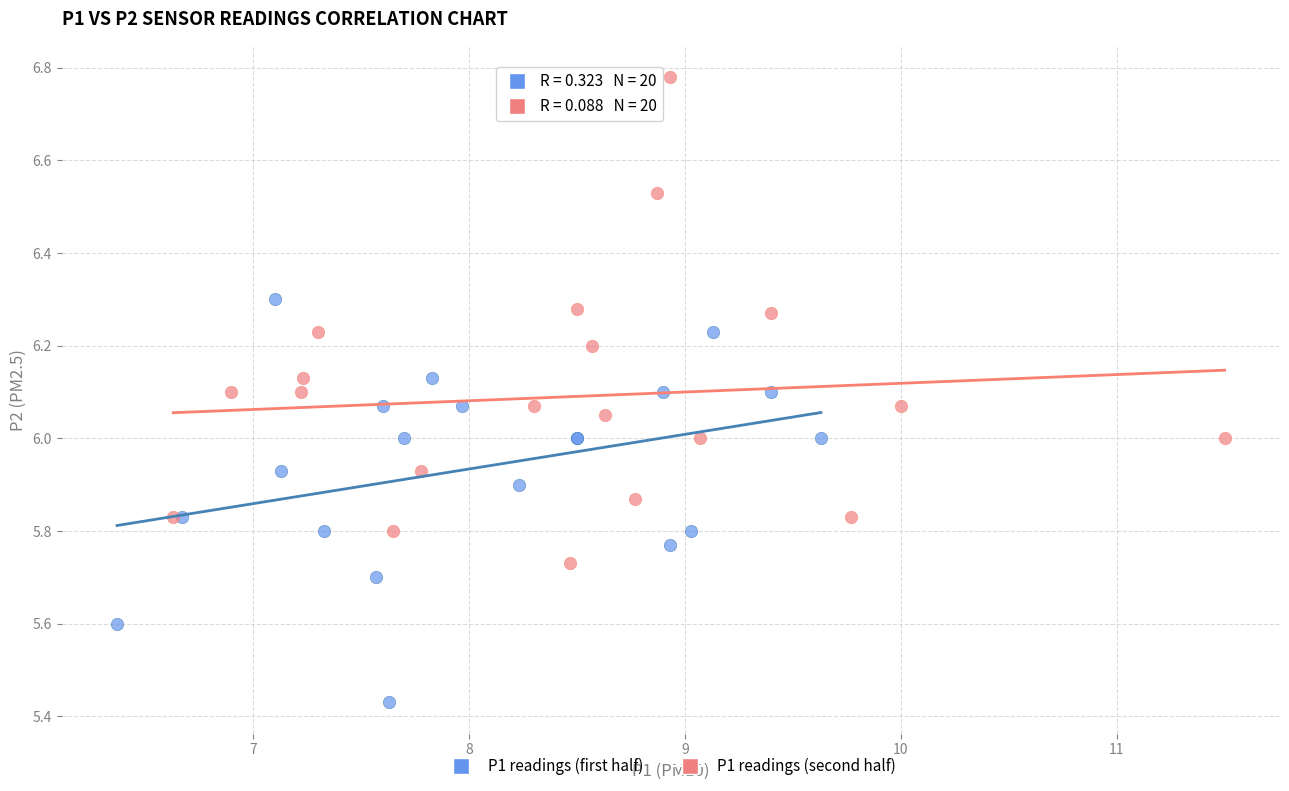

Which series has the largest Y range (max minus min)?

P1 readings (second half)